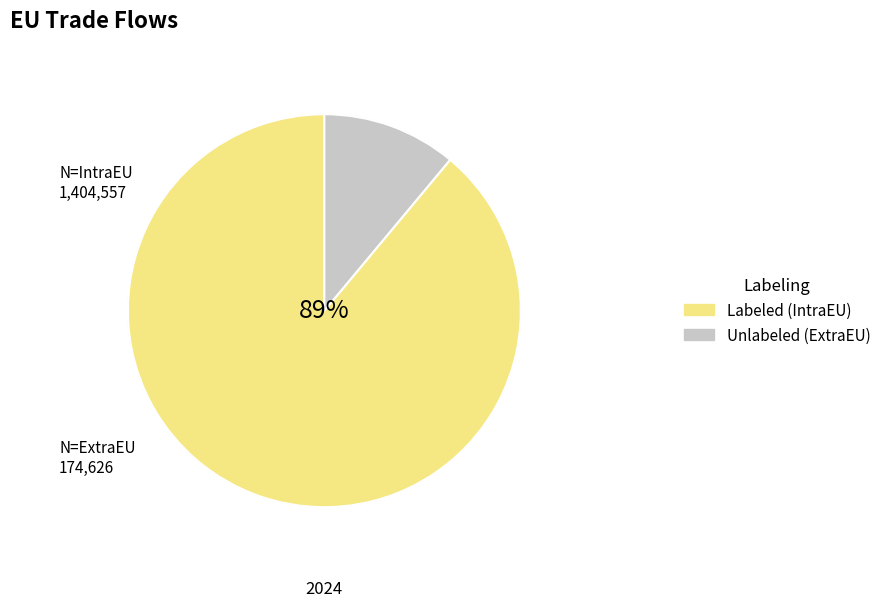

How many segments does this pie chart have?

2